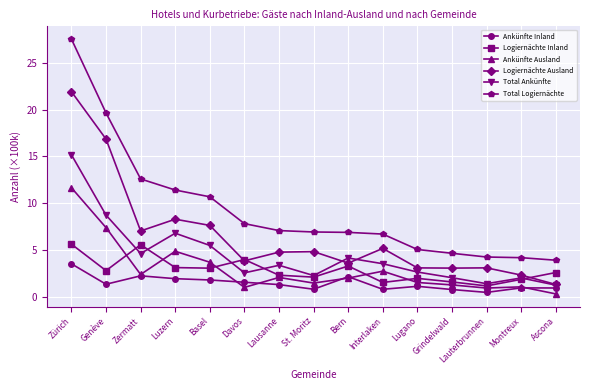

How many distinct data groups are displayed?

6